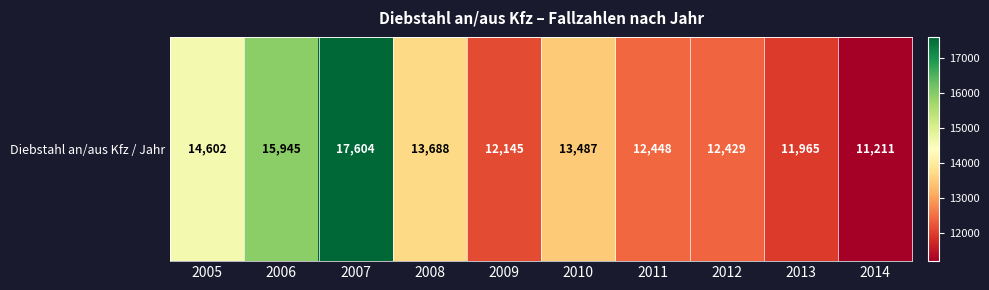

Rank the categories by value from lowest to highest.

2014, 2013, 2009, 2012, 2011, 2010, 2008, 2005, 2006, 2007